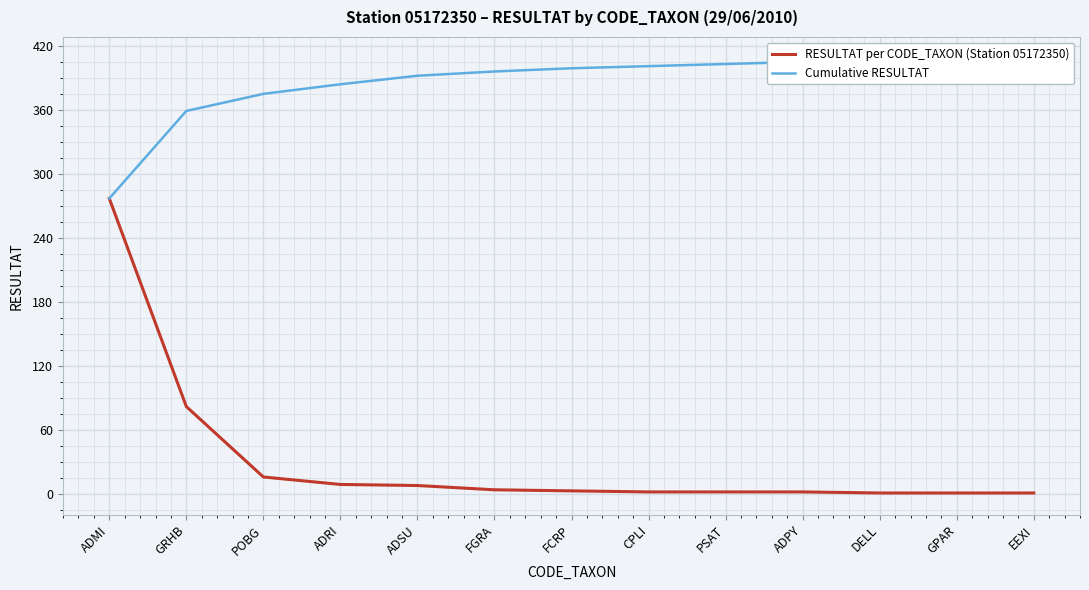

Where is RESULTAT per CODE_TAXON (Station 05172350) nearest to the value 139?

GRHB